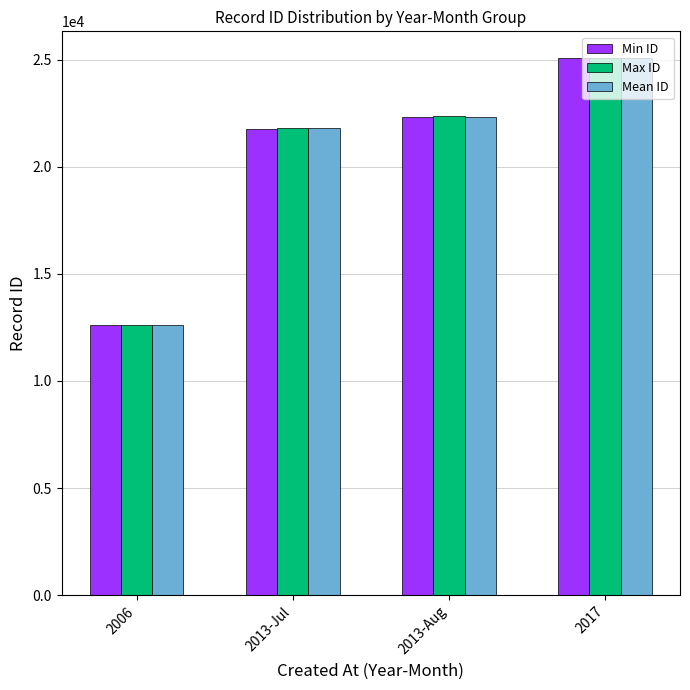

Read the Min ID value at 2017, to the nearest 10.

25070